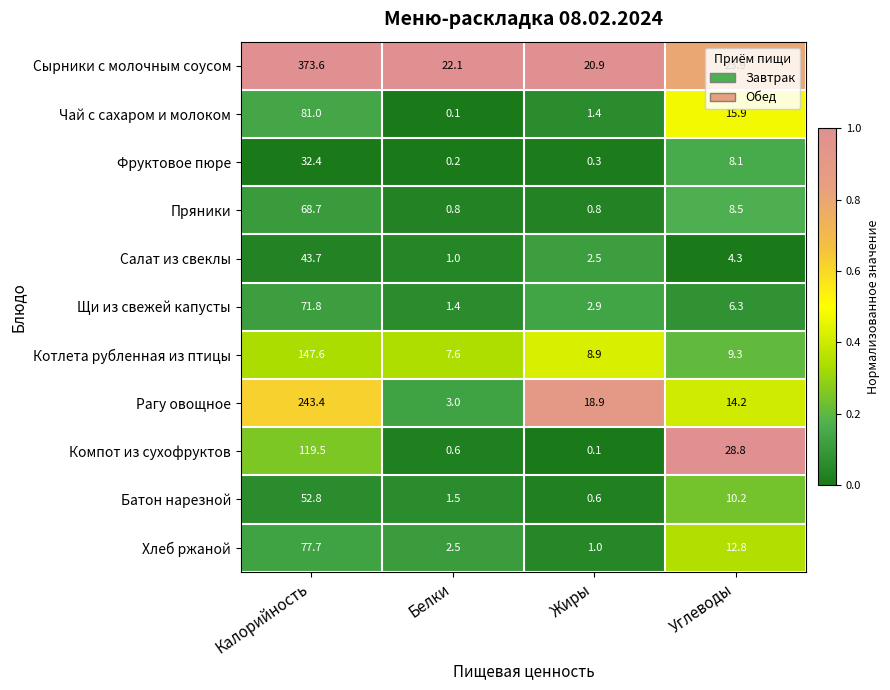

What is the total value across all series at Углеводы?

142.3